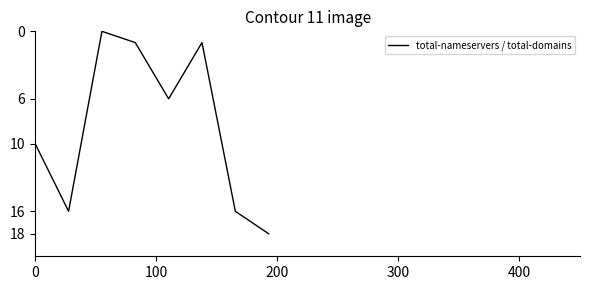

How many interior local valleys (lower than both neighbors) does the data have?

2